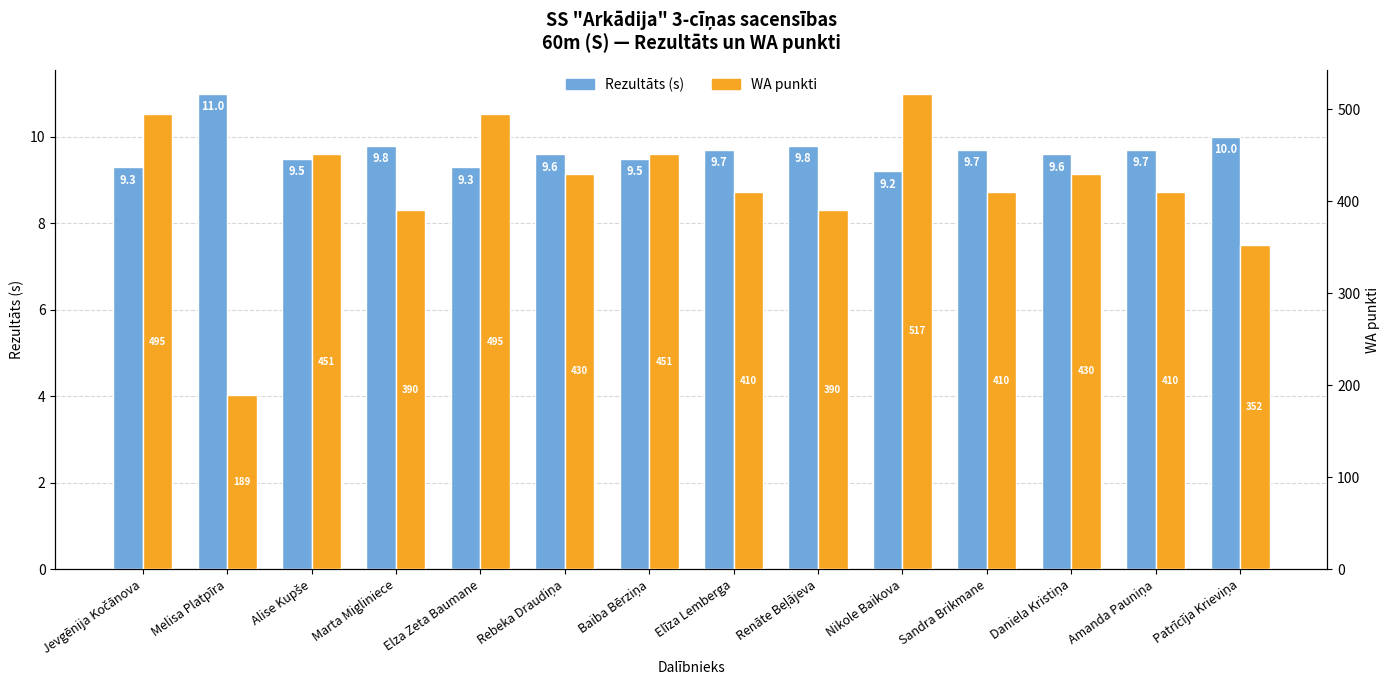

Does the chart contain stacked bars?

No